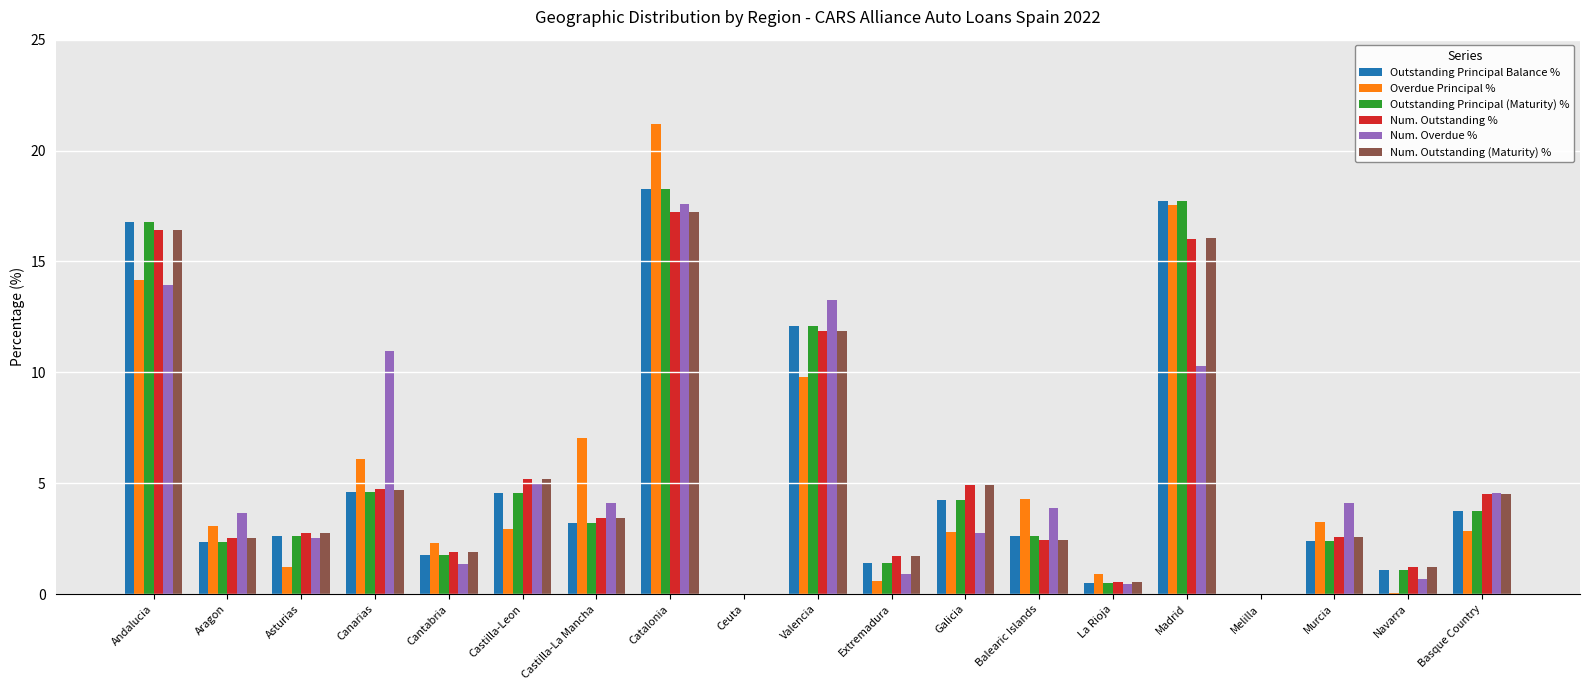

Is the value of Num. Outstanding % at Andalucia greater than the value of Num. Overdue % at Ceuta?

Yes